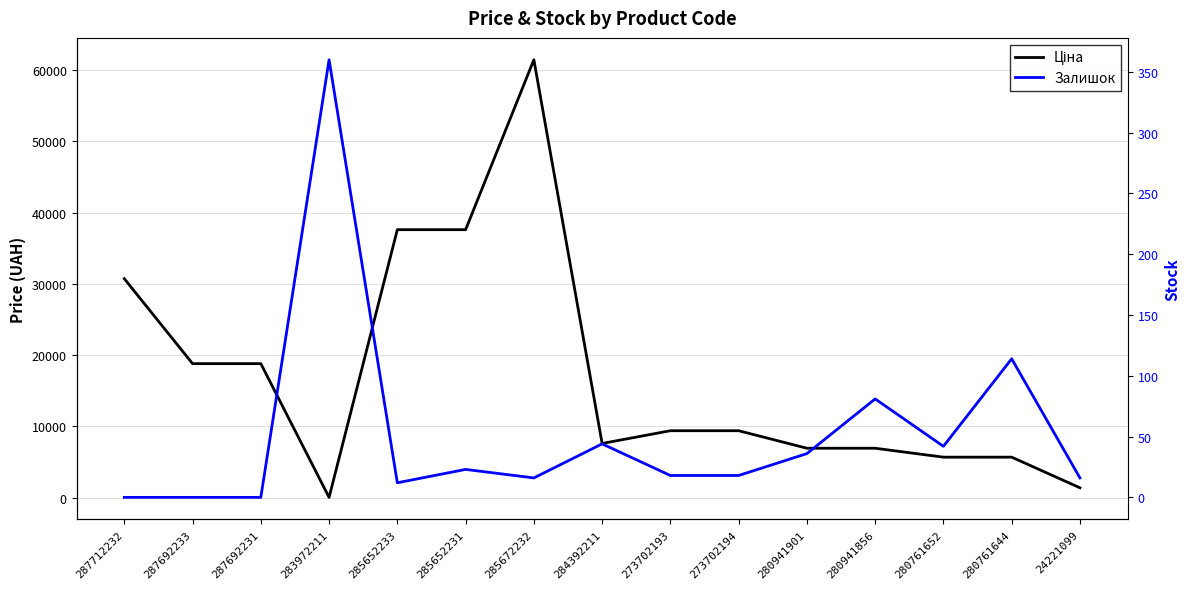

List the labels in order of Ціна value, largest first.

285672232, 285652233, 285652231, 287712232, 287692233, 287692231, 273702193, 273702194, 284392211, 280941901, 280941856, 280761652, 280761644, 24221099, 283972211